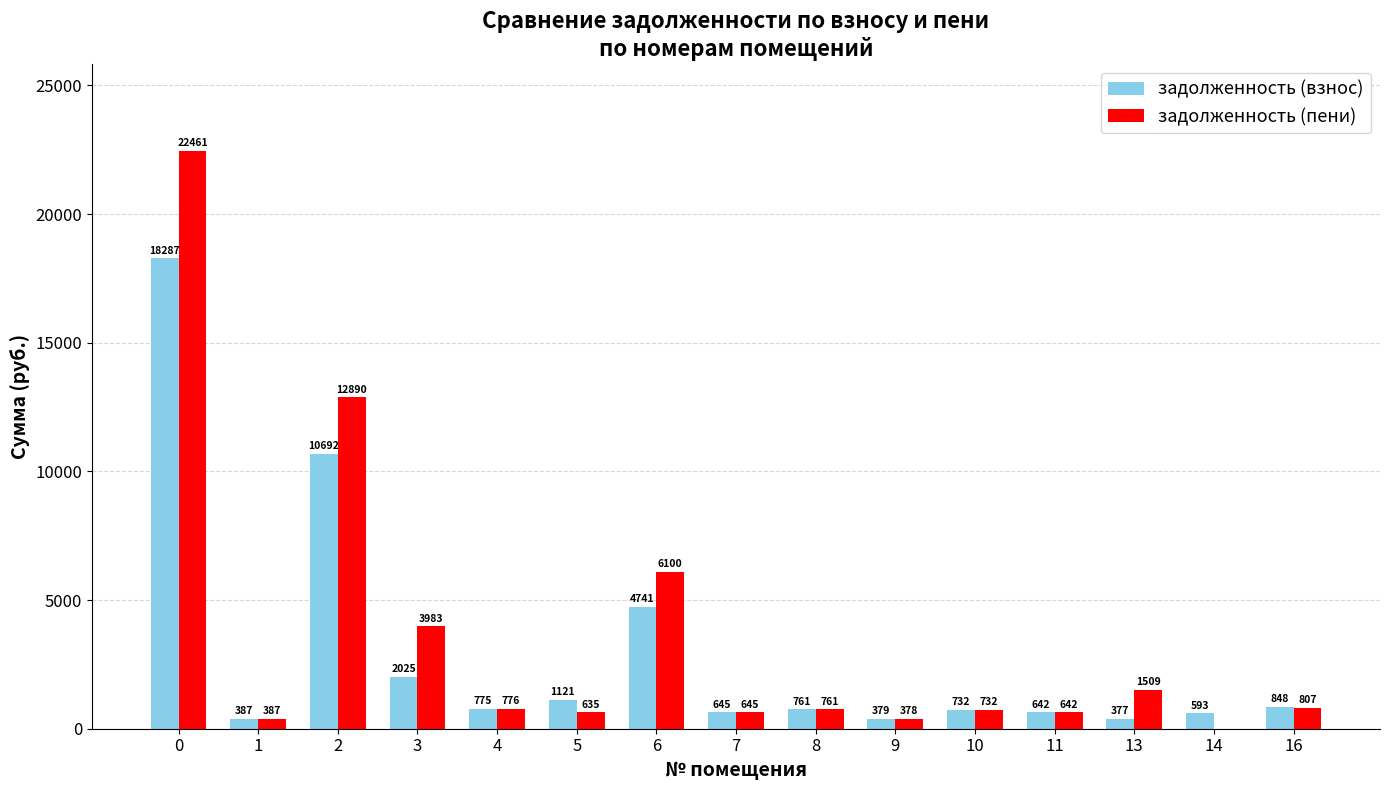

What value does the задолженность (пени) series have at 5?

634.9